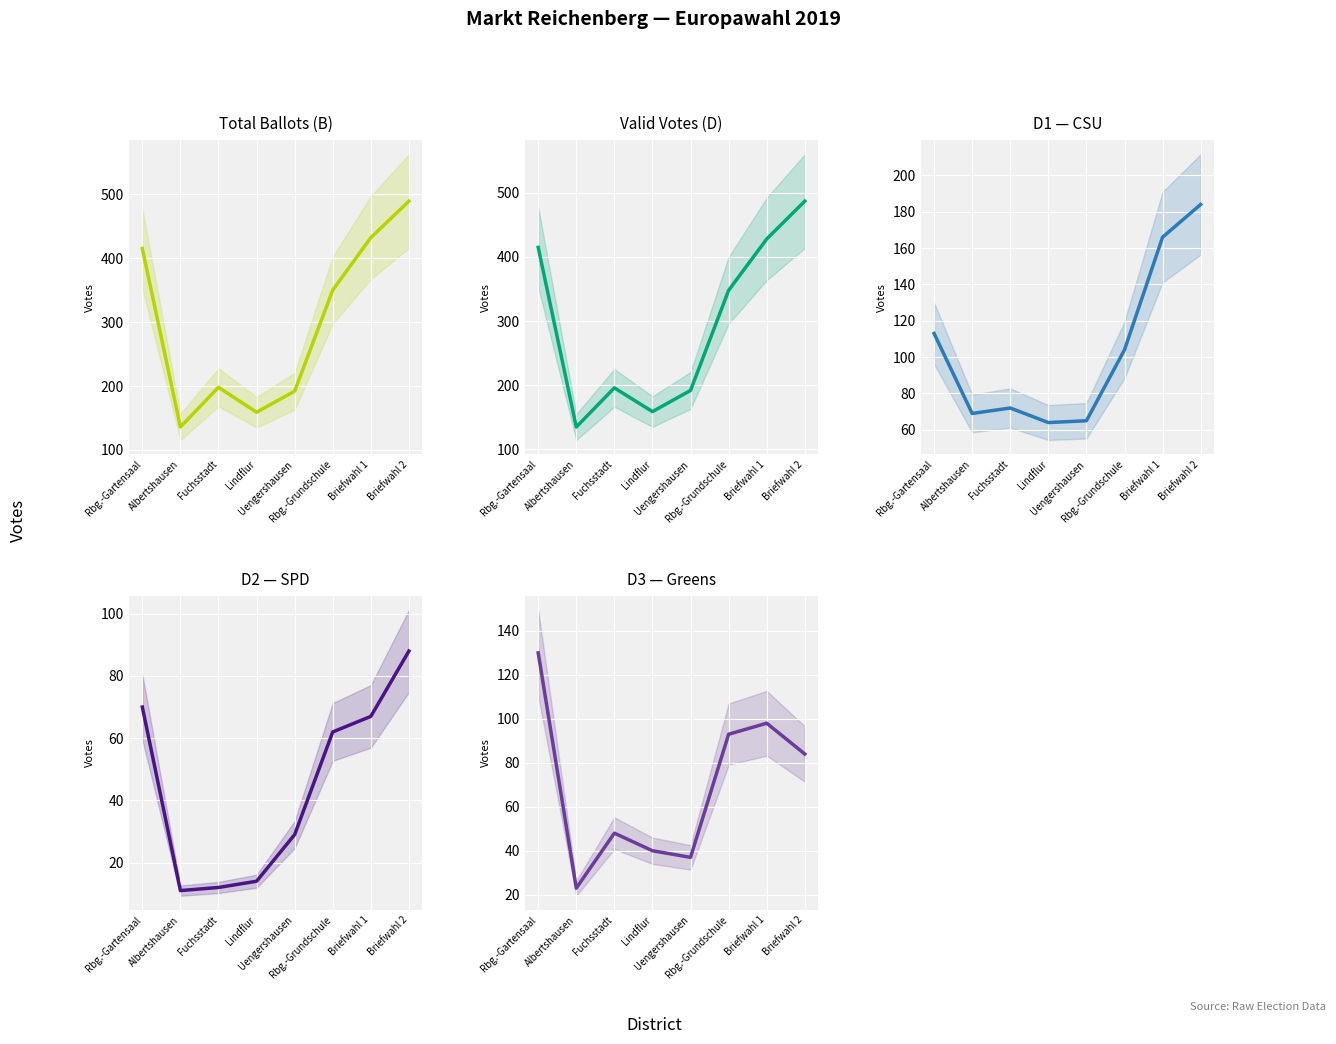

Which series has the widest spread of values?

B